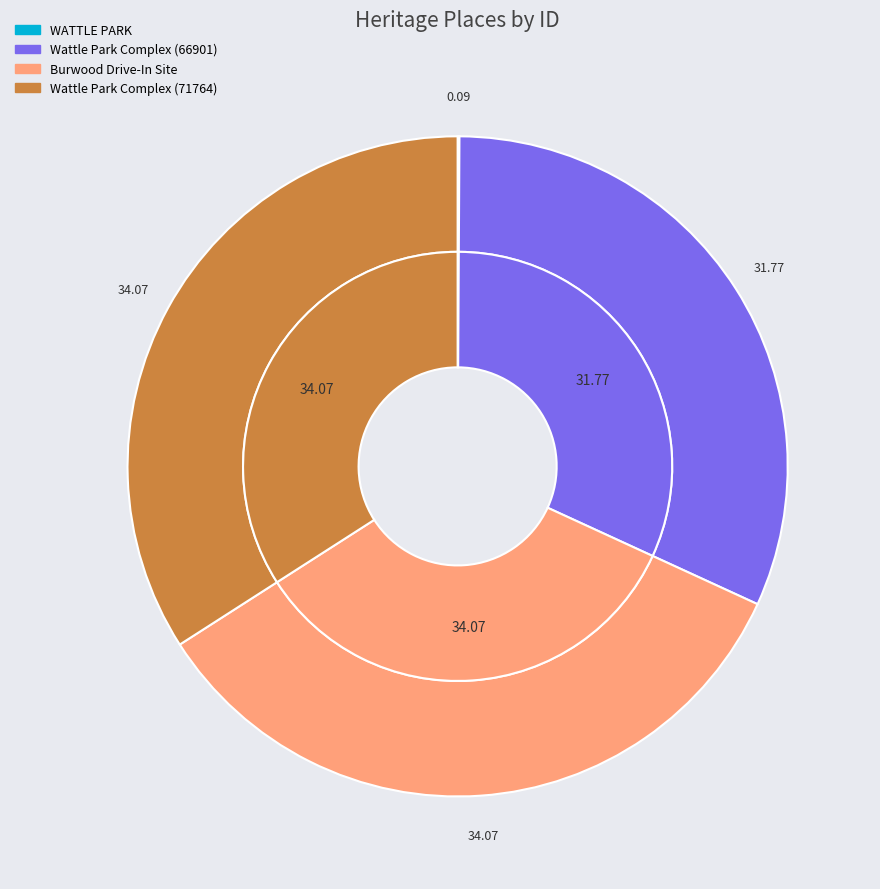

Is there a majority slice in this chart?

No